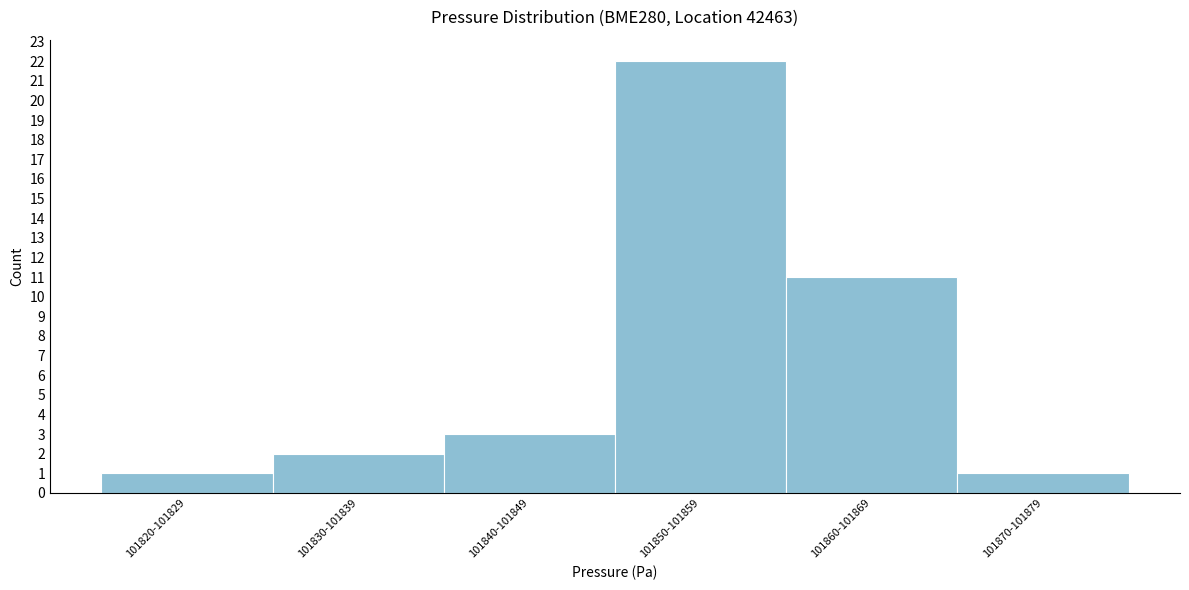

Reading right to left, transcribe all the data shown in this chart.

1	11	22	3	2	1